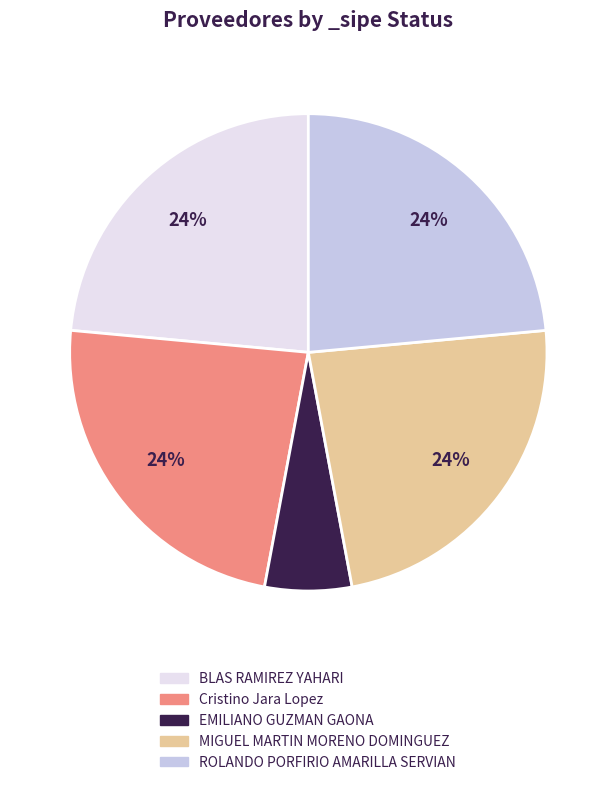

To the nearest percent, what is the combined percentage of ROLANDO PORFIRIO AMARILLA SERVIAN and MIGUEL MARTIN MORENO DOMINGUEZ?

47%